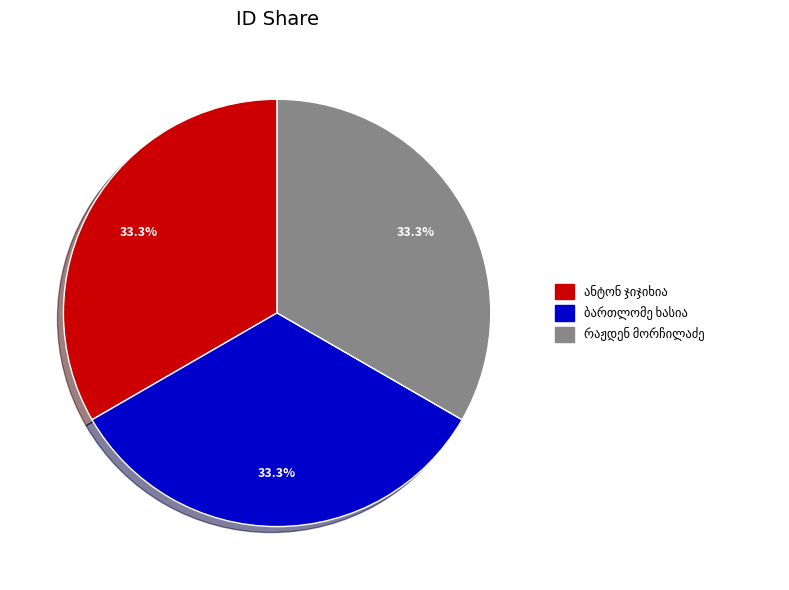

Is there a majority slice in this chart?

No